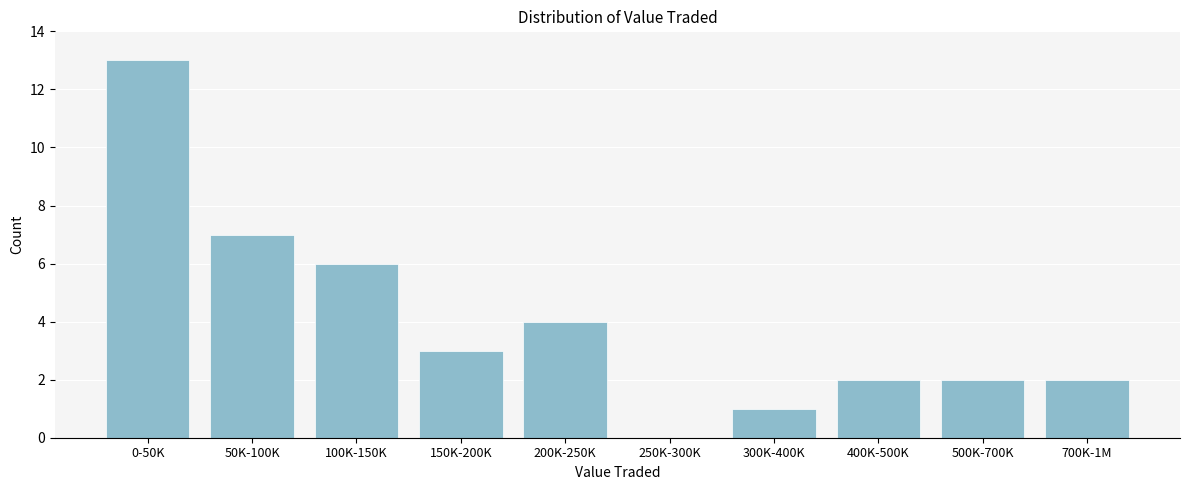

Reading left to right, list all the values displayed in this chart.

0-50K=13	50K-100K=7	100K-150K=6	150K-200K=3	200K-250K=4	250K-300K=0	300K-400K=1	400K-500K=2	500K-700K=2	700K-1M=2